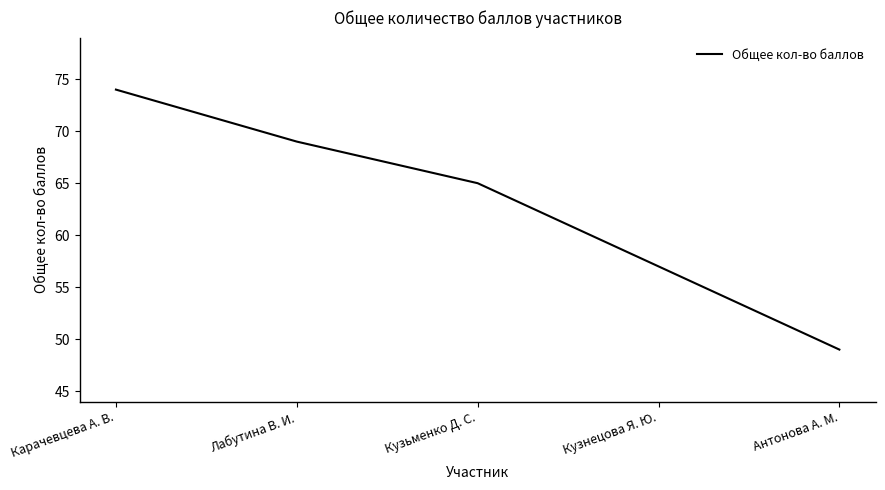

The value at Кузьменко Д. С. is 104. True or false?

False